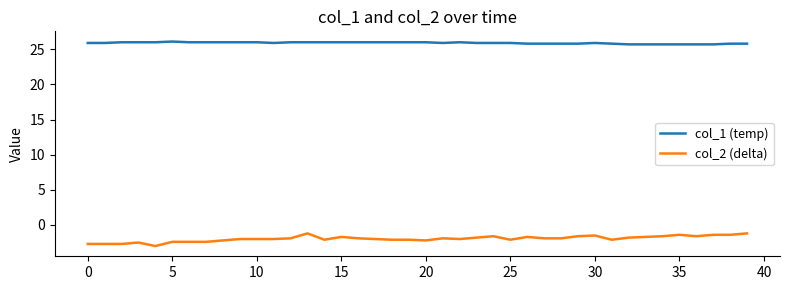

Does the chart have visible grid lines?

No